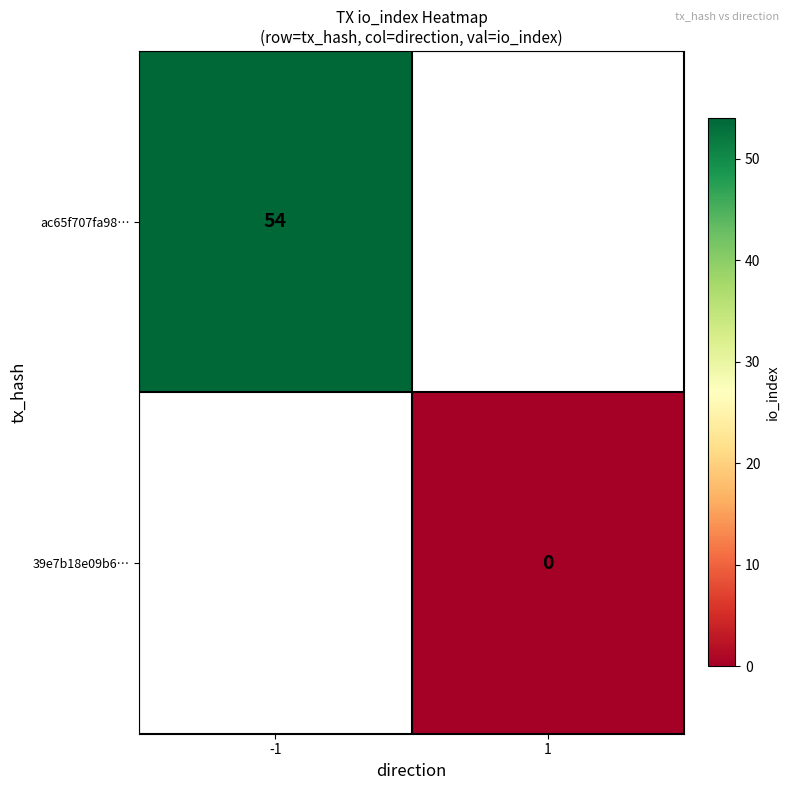

Is it true that ac65f707fa98… equals 54 at -1?

True